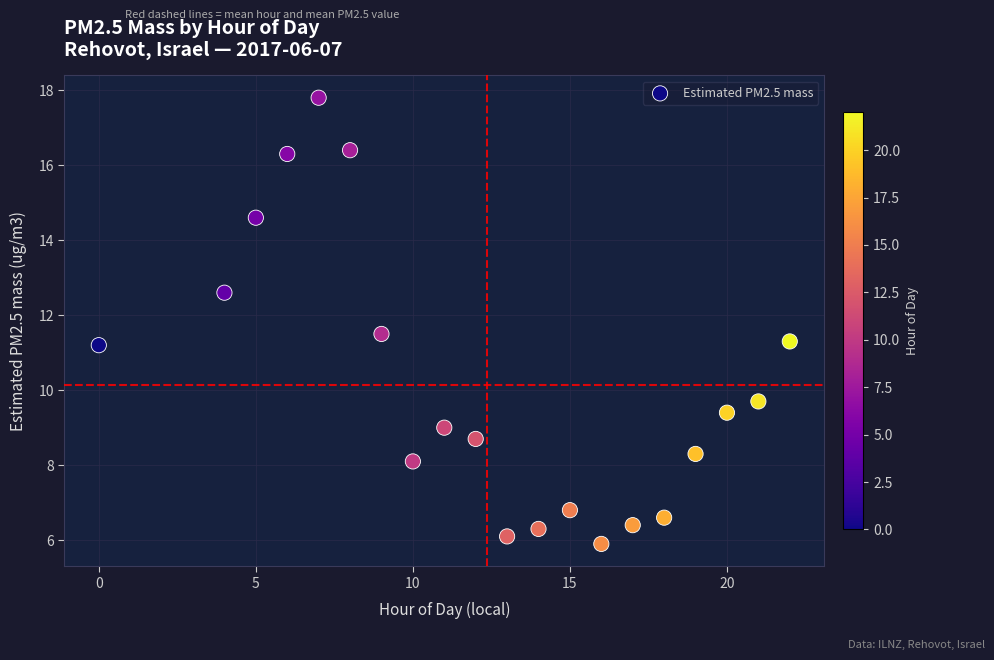

What is the range of X values (max minus min)?

22.0